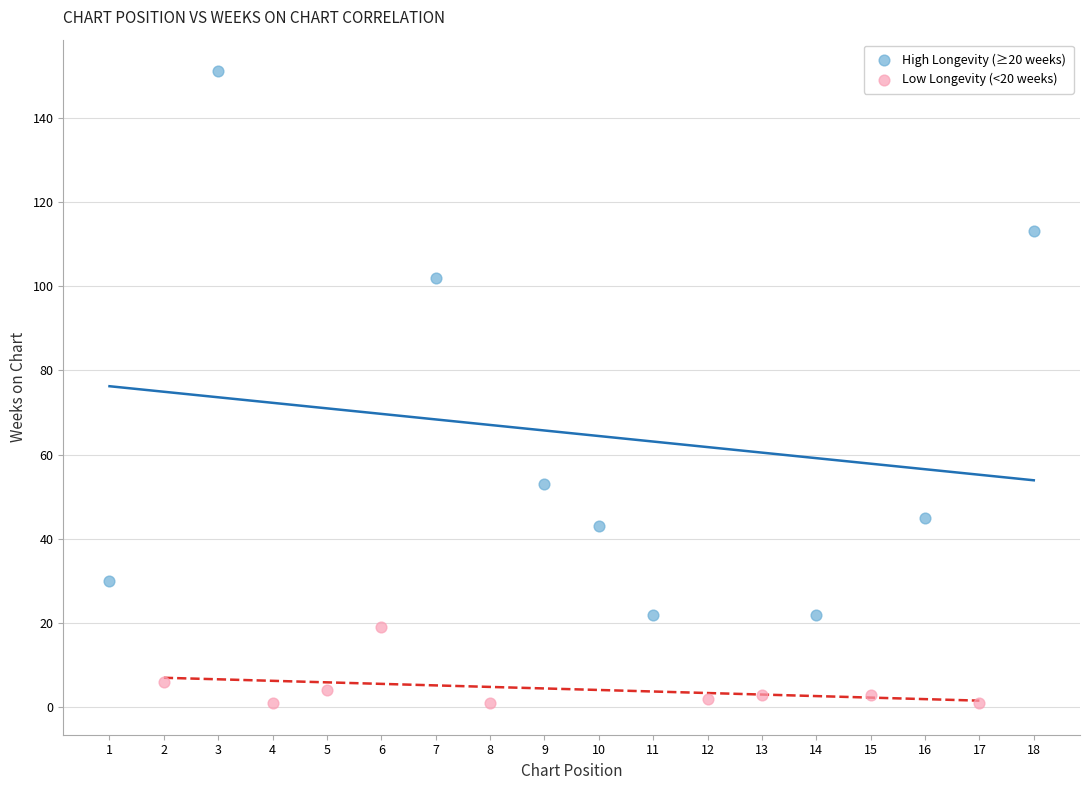

Which series contains the lowest Y value?

Low Longevity (<20 weeks)